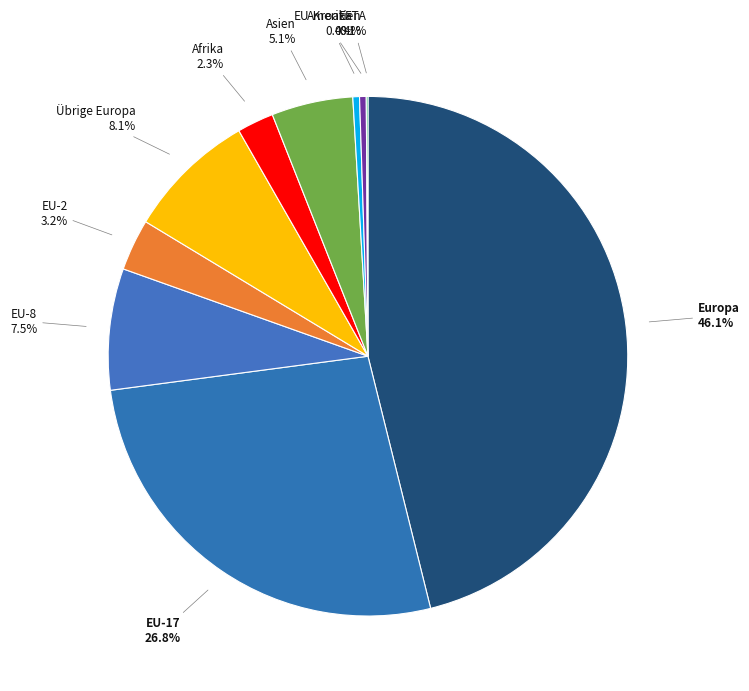

Does EU-Kroatien represent more than half of the total?

No